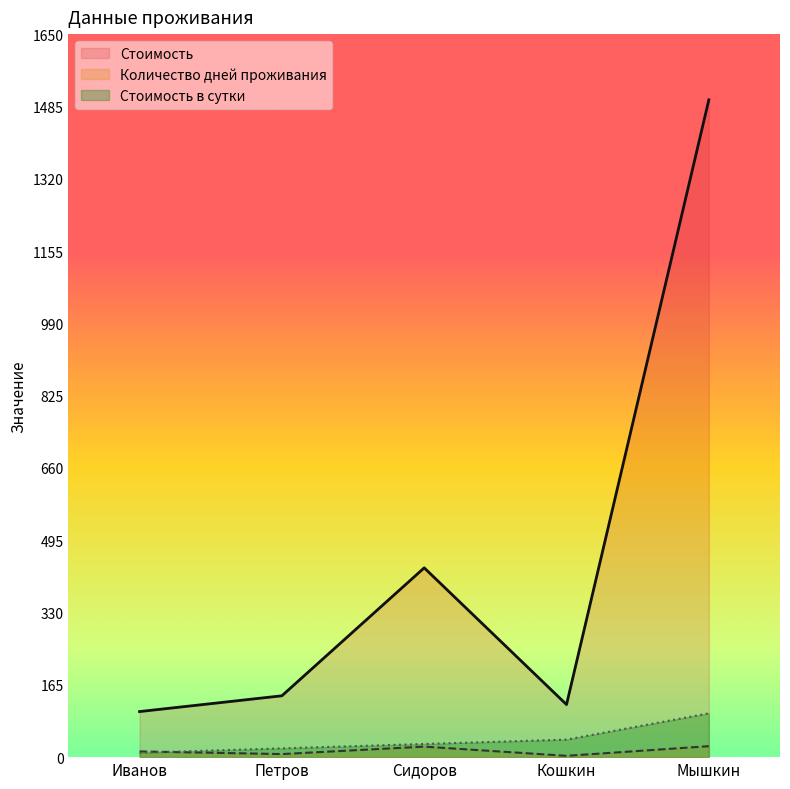

What is the sum of the Стоимость values at Иванов and Мышкин?

1604